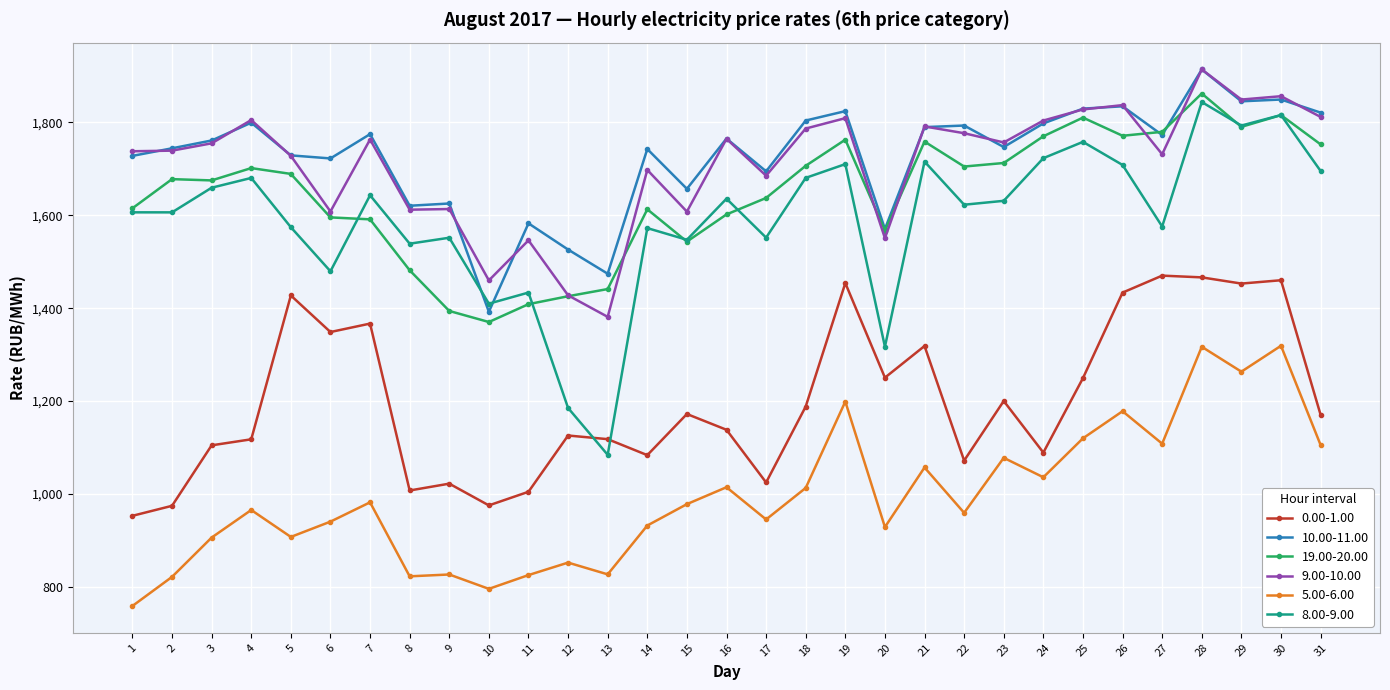

What is the greatest value displayed?

1913.5